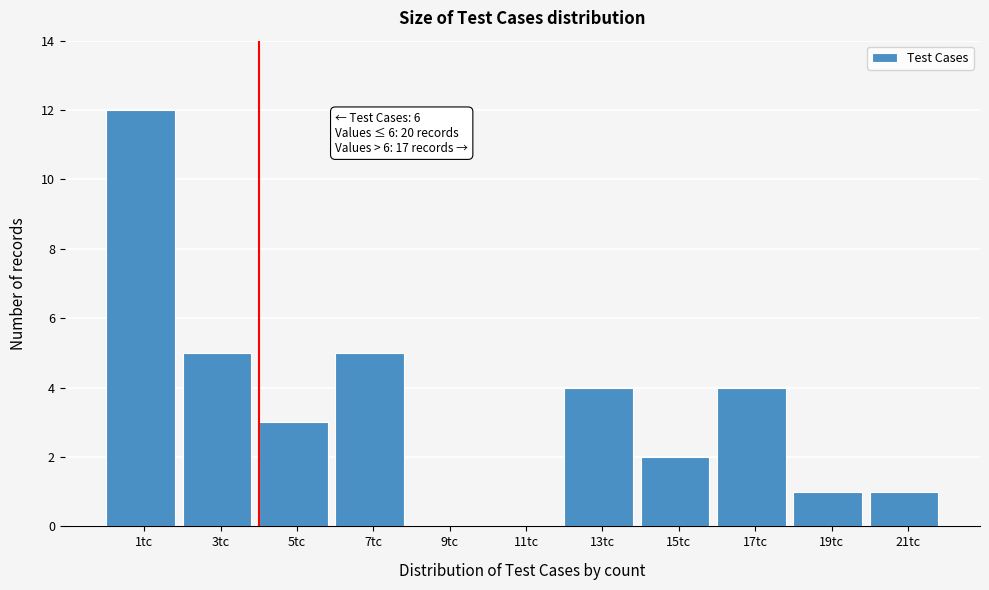

What is the maximum value shown in the chart?

12